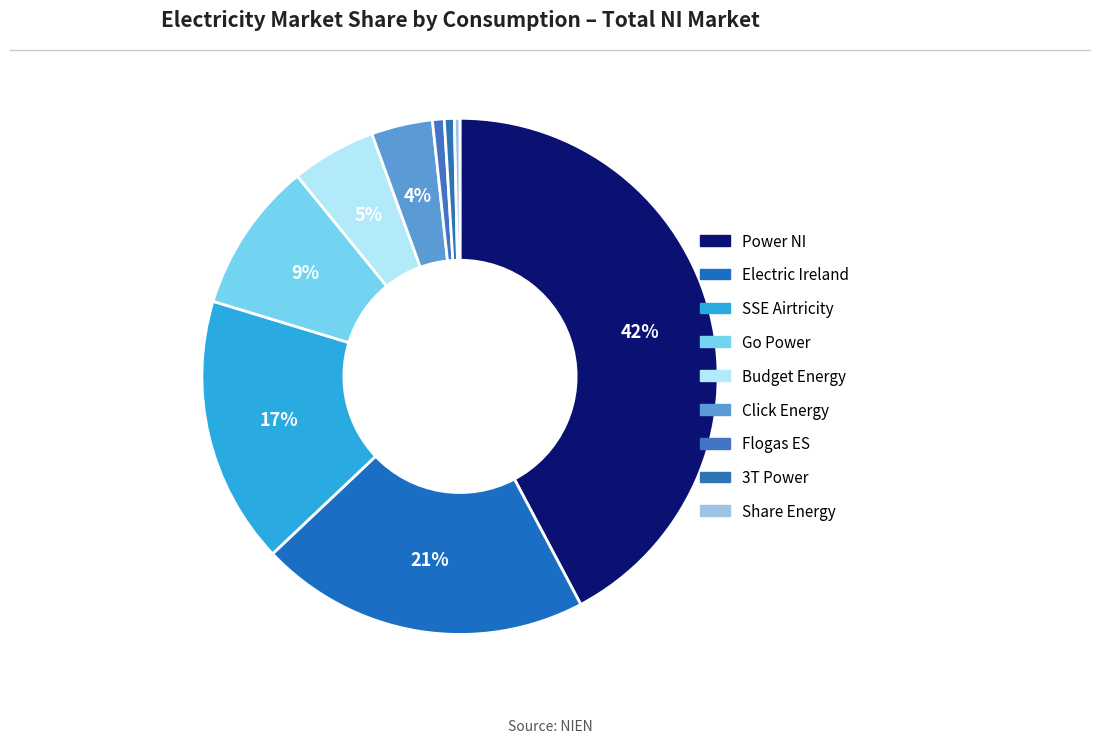

How many slices are in this pie chart?

9